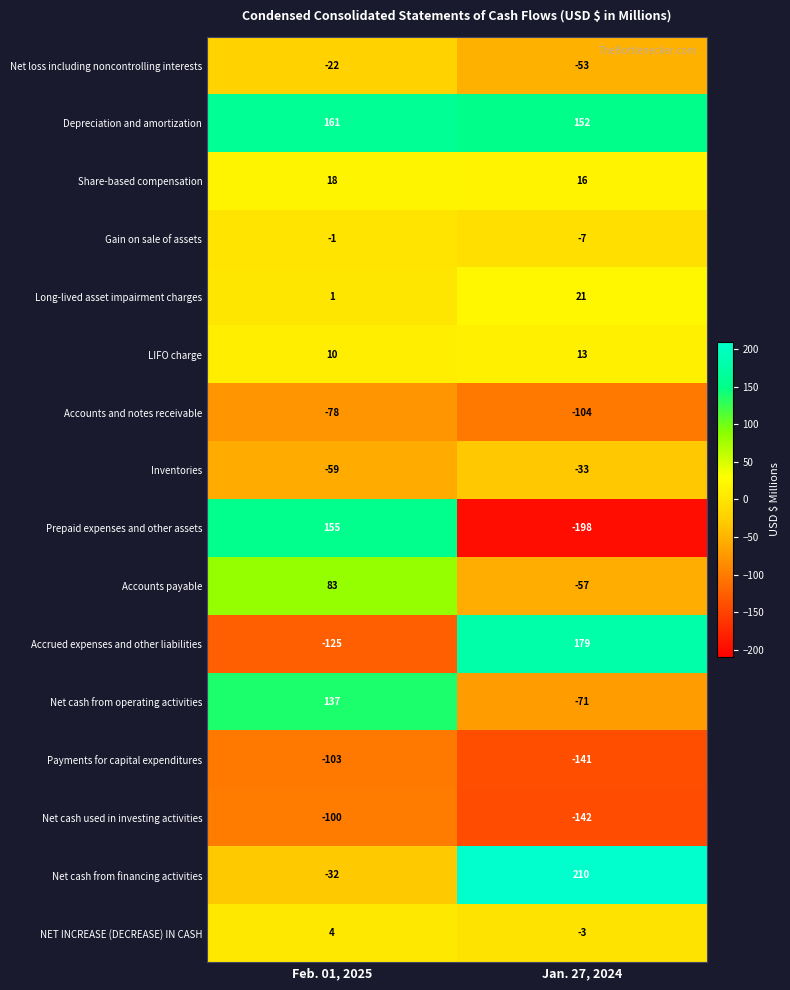

At which label is Inventories closest to -46?

Feb. 01, 2025